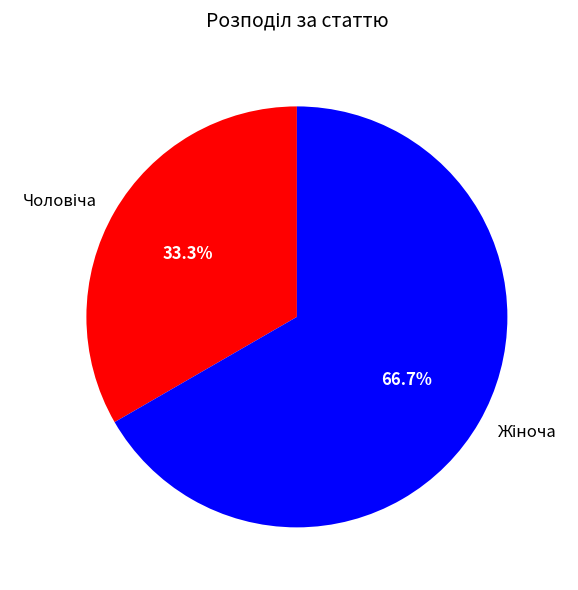

Does any single category account for the majority?

Yes